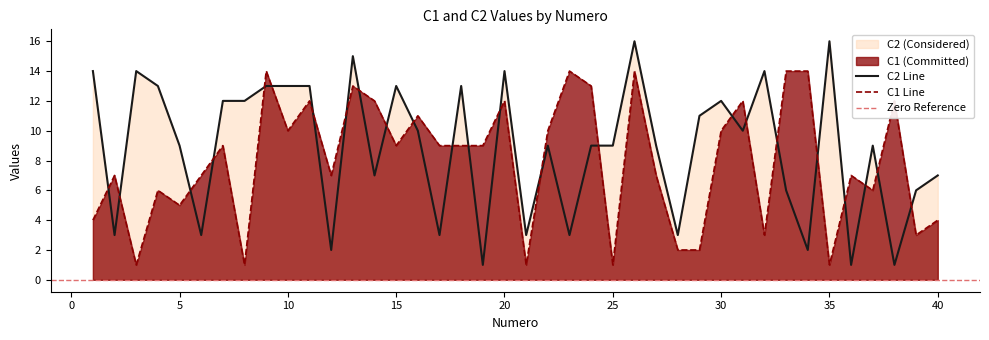

True or false: C1 and C2 intersect in this chart.

True